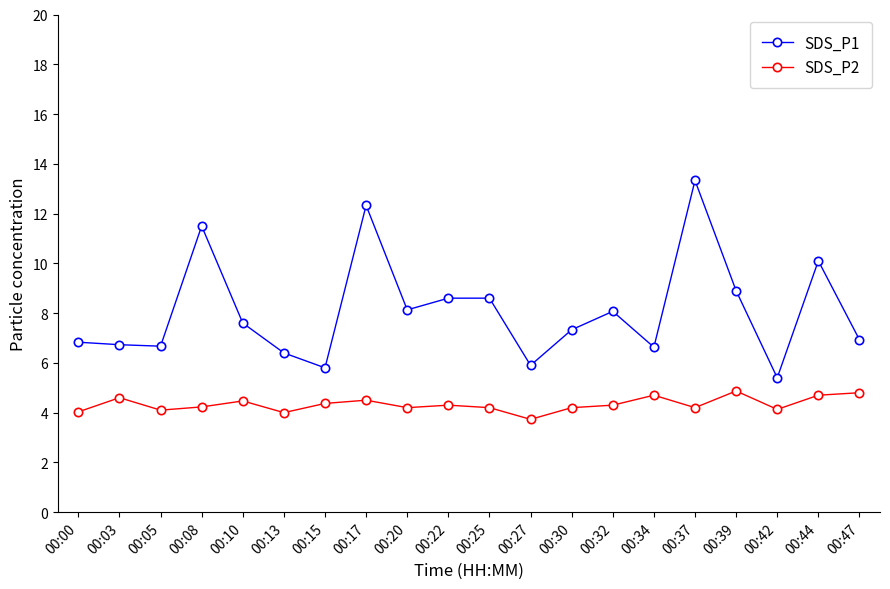

How many data points does each series have?

20